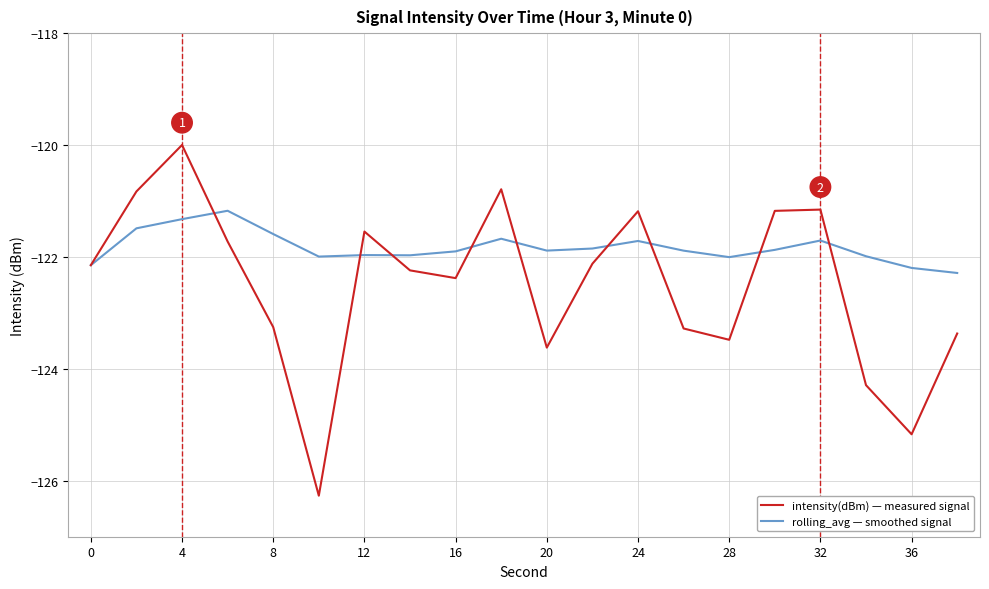

What is the lowest value of the rolling_avg — smoothed signal series?

-122.3